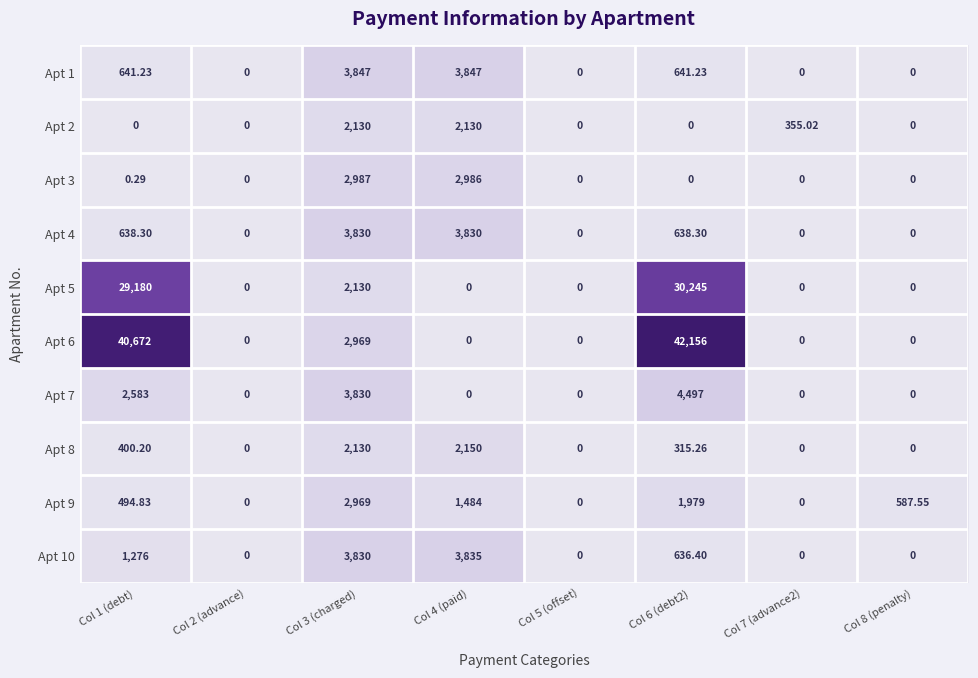

Is the value of Apt 8 at Col 6 (debt2) greater than the value of Apt 7 at Col 4 (paid)?

Yes